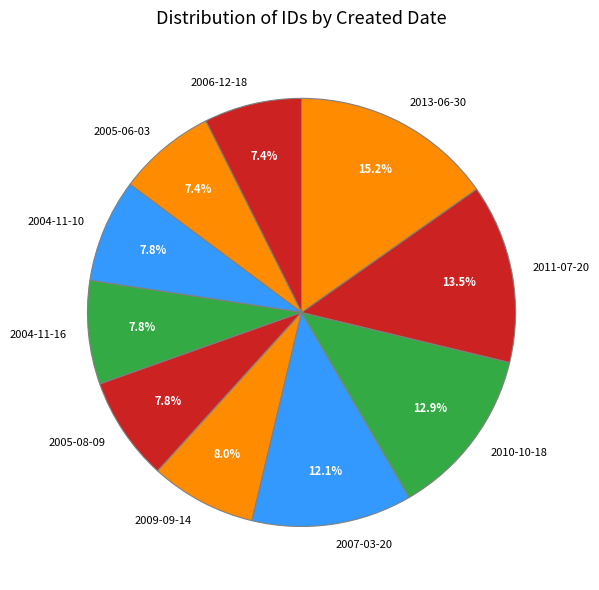

How many segments does this pie chart have?

10